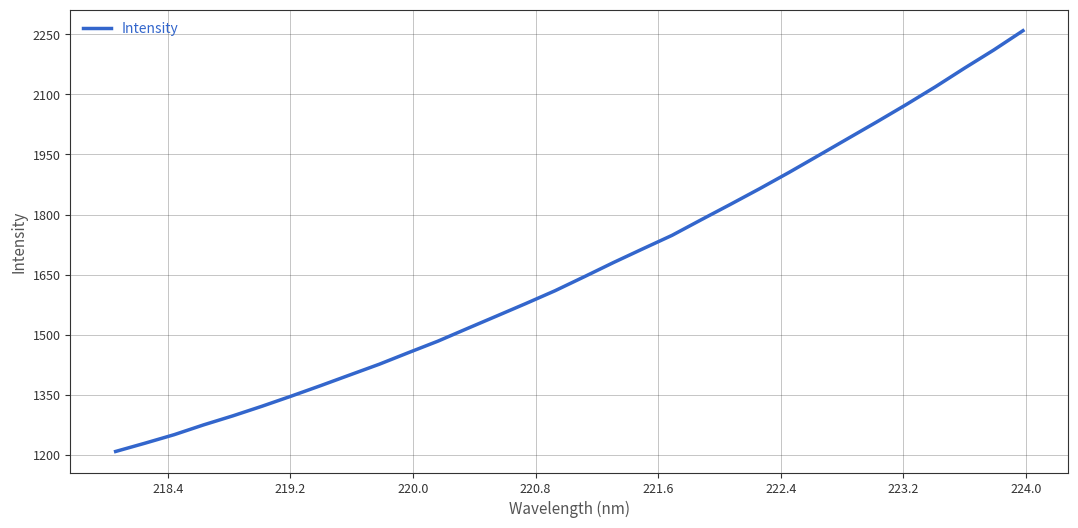

True or false: there are more than 0 points higher than both neighbors.

False